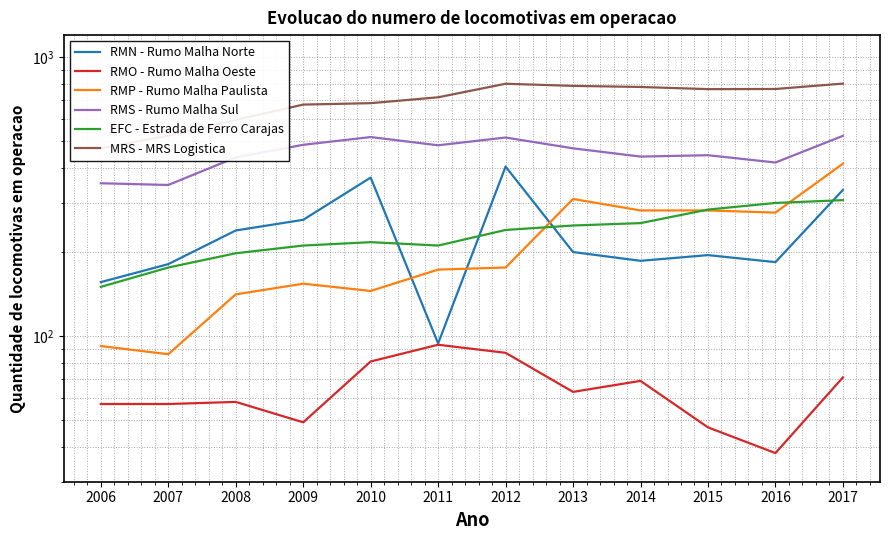

True or false: RMN - Rumo Malha Norte has more than 0 points higher than both neighbors.

True